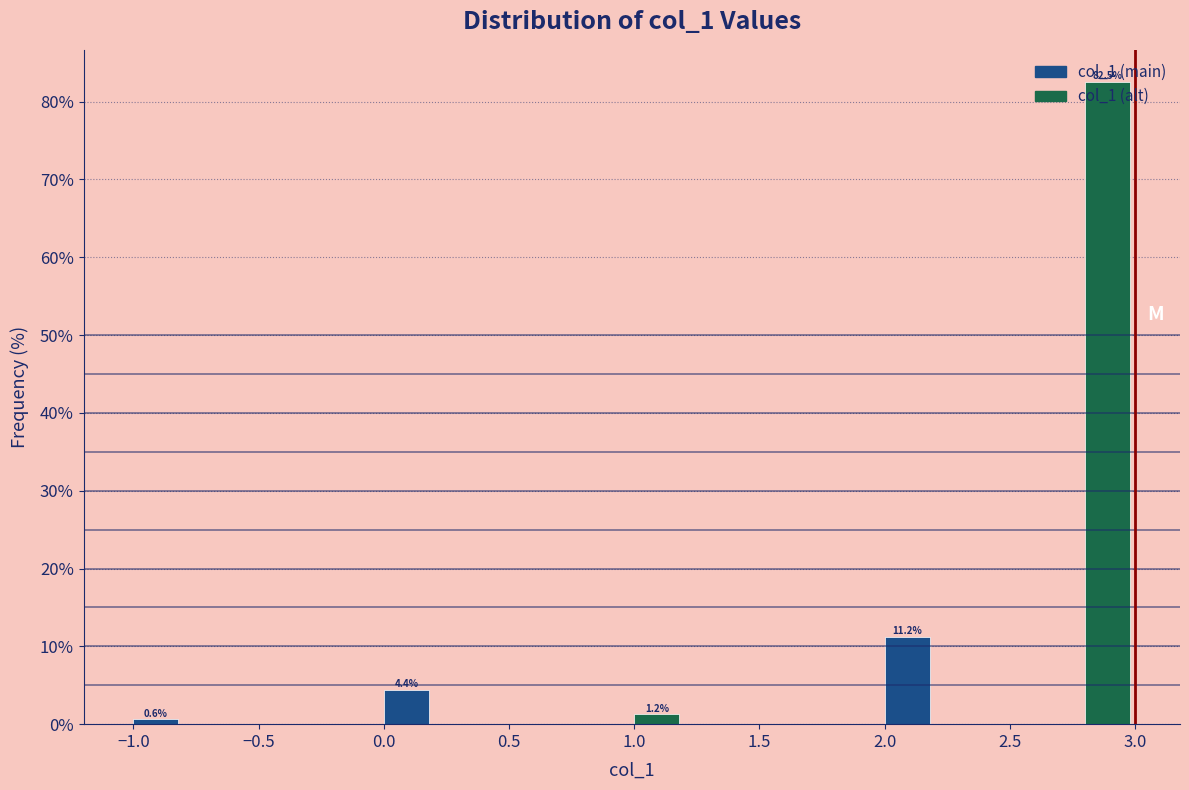

Over which range of the x-axis is the bar tallest?

2.8 to 3.0